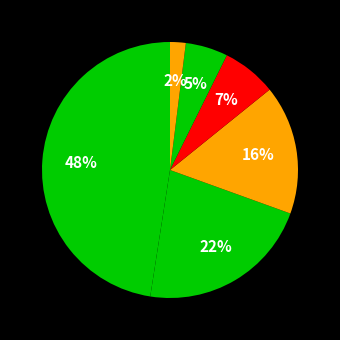

To the nearest percent, what is the difference between the largest and smallest slice percentages?

46%